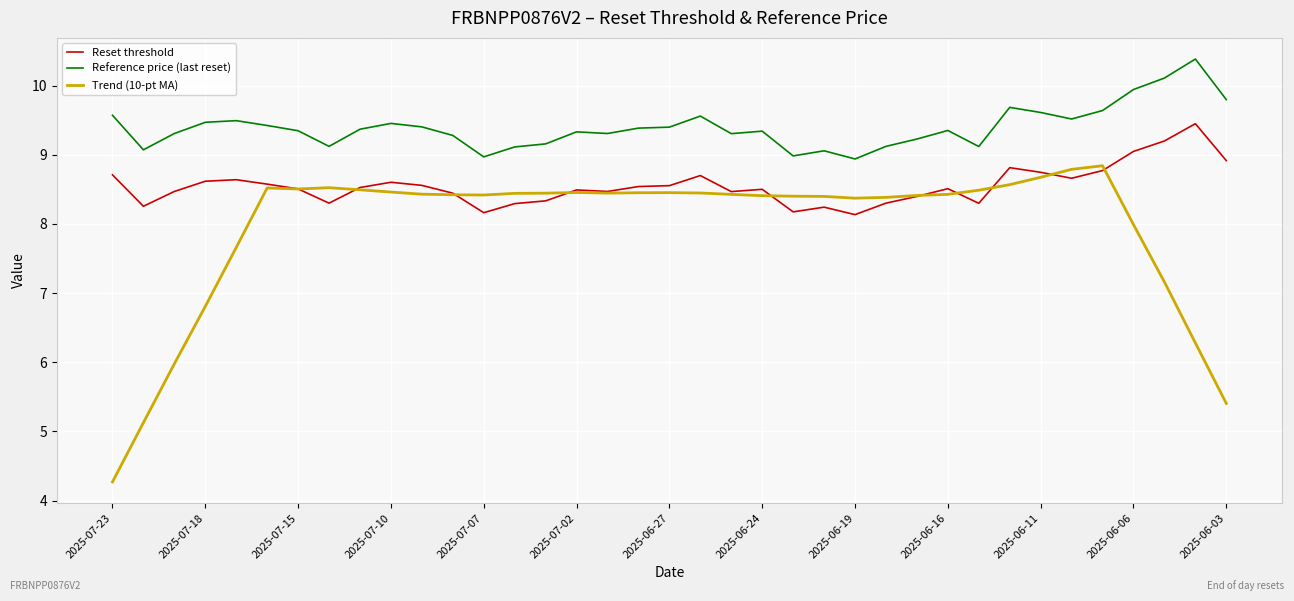

At how many categories does at least one series exceed 7?

37